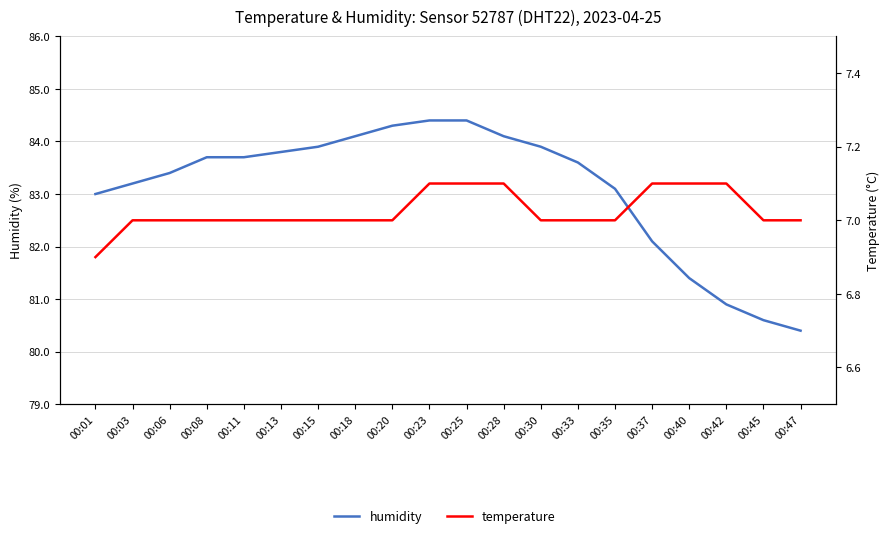

True or false: humidity and temperature cross at least once.

False